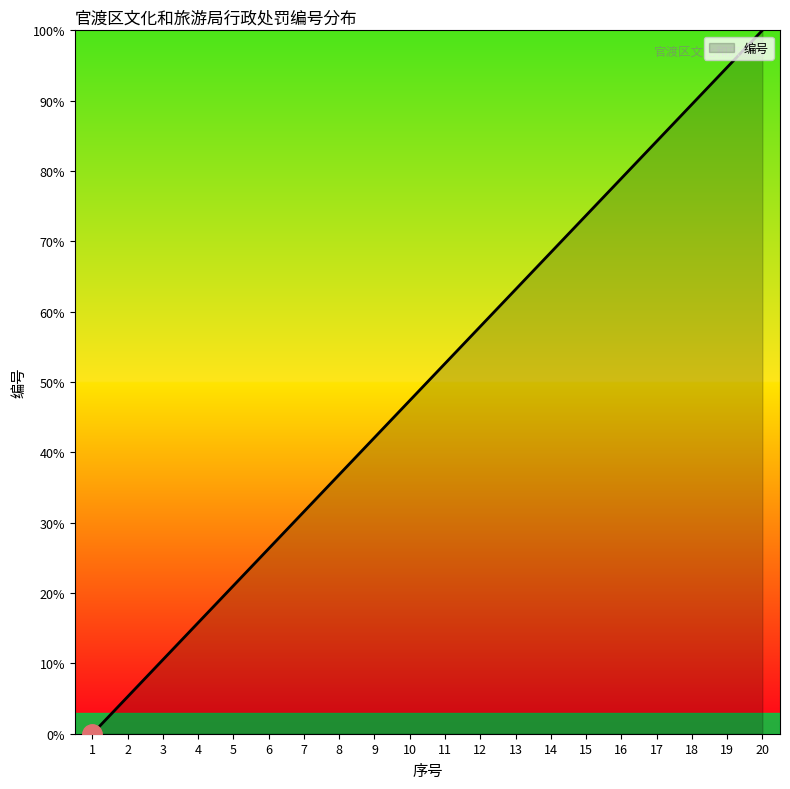

What is the sum of the values at 13 and 8?

100.0